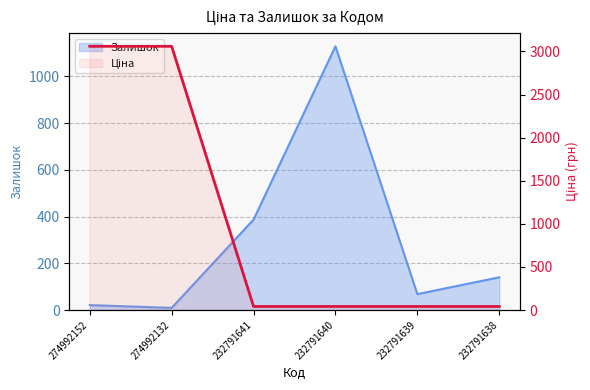

What is the difference between the maximum and minimum values in the Ціна series?

3018.6